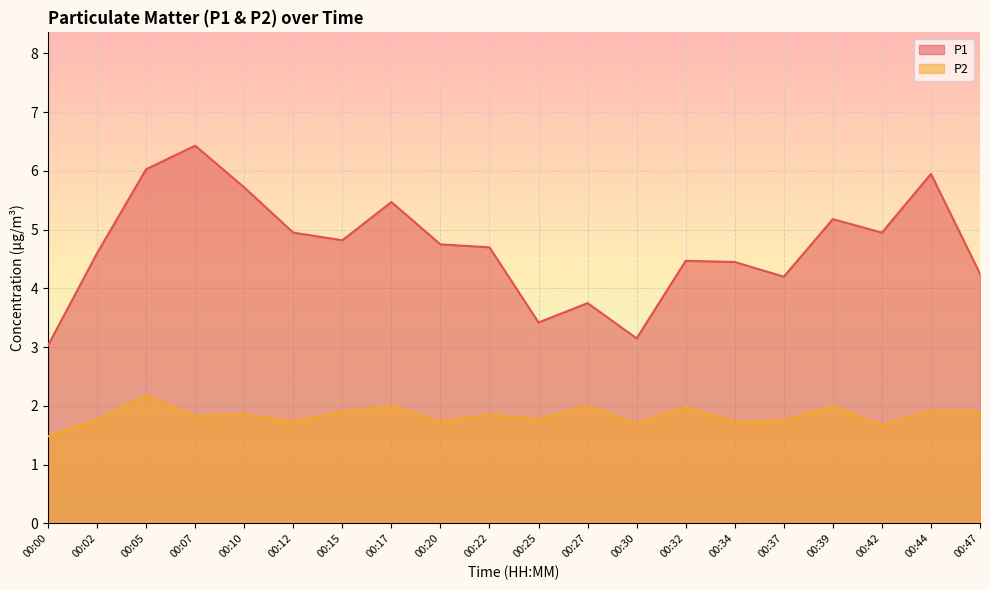

What is the value of the P1 point at the 3rd from the left?

6.0